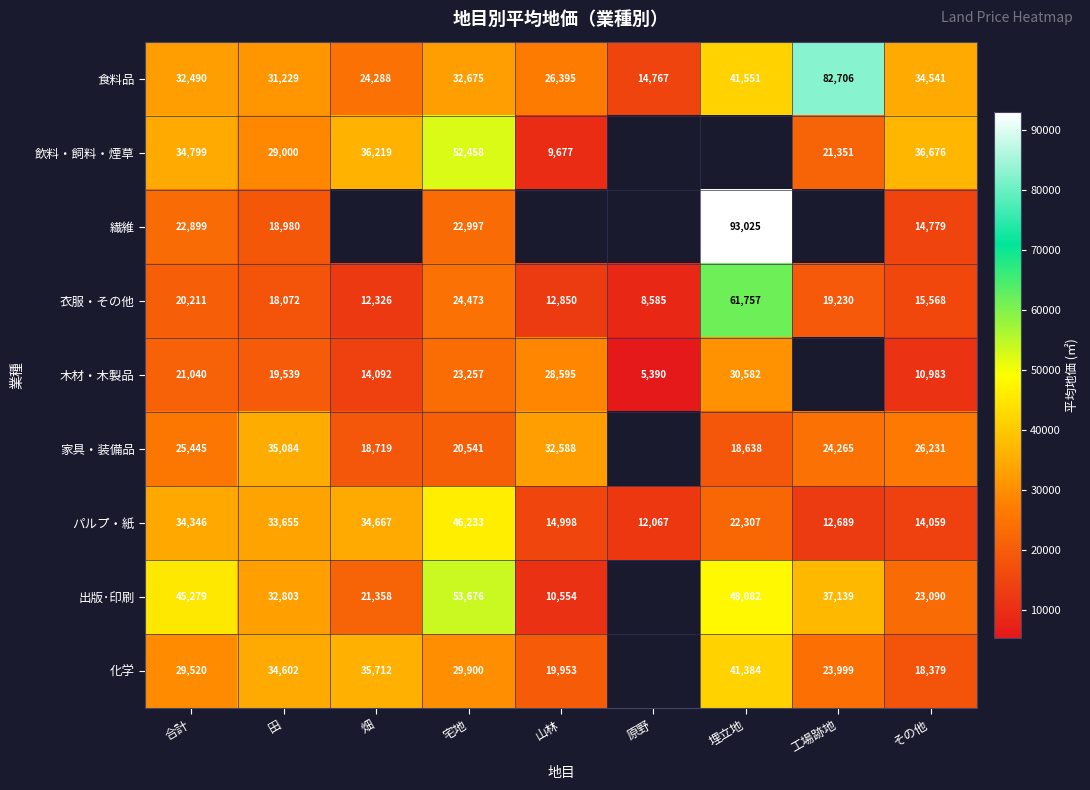

The value of パルプ・紙 at 田 is 33655. True or false?

True